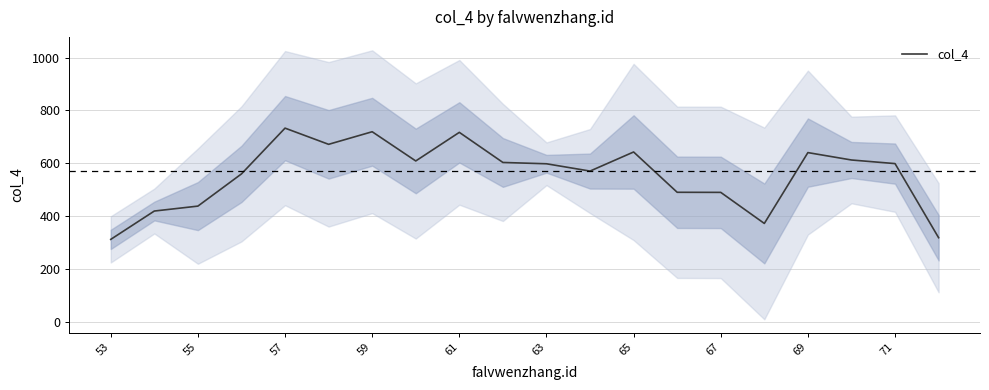

What is the average value?

555.6